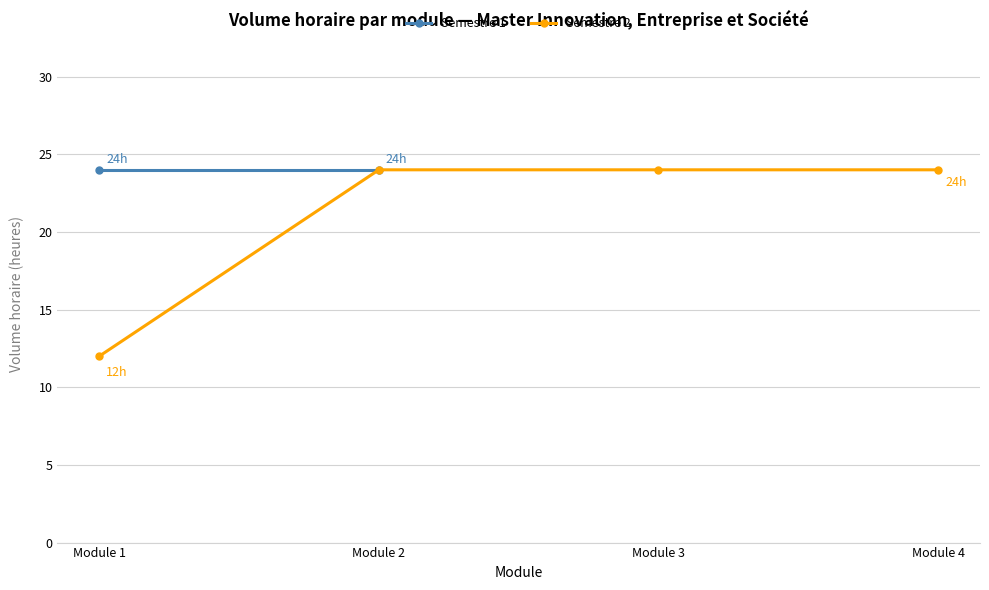

What is the greatest value displayed?

24